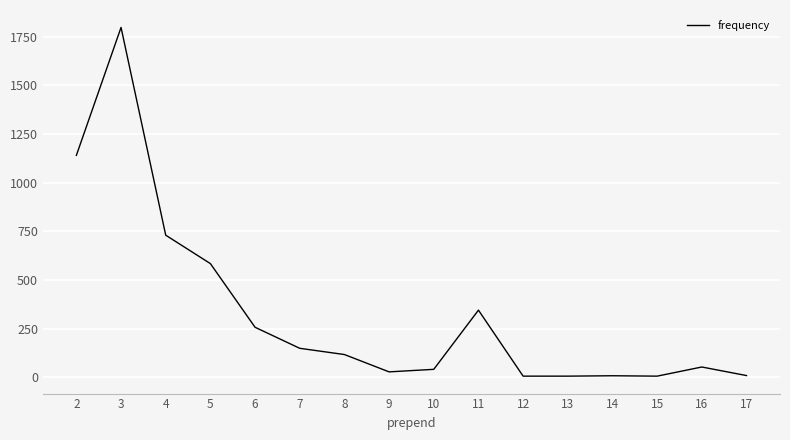

What is the sum of the values at 5 and 2?

1724